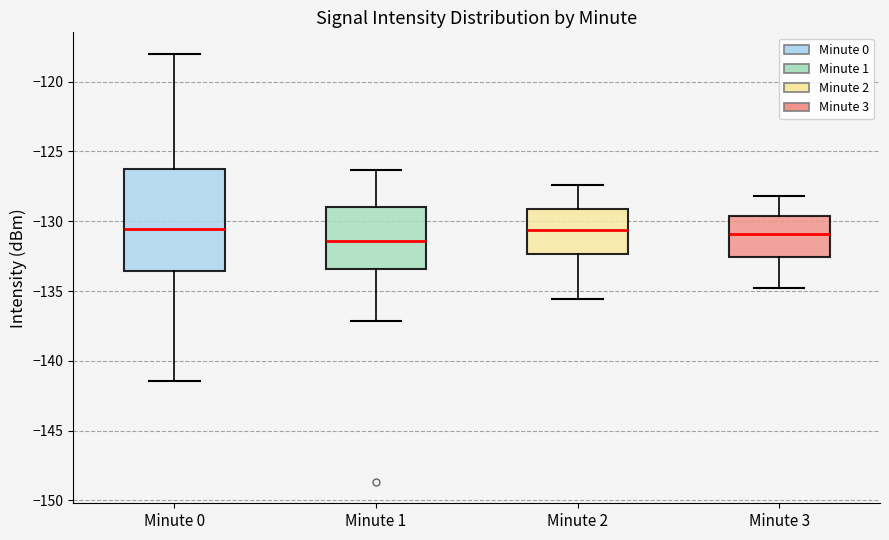

Reading left to right, read every box against the y-axis: the position of its median line, the range the box covers, and the ends of its whiskers. The values are not printed on the chart, so give them approximately, as read against the axis.

Minute 0: median -130.5, box -133.5 to -126.5, whiskers -141.5 to -118.0
Minute 1: median -131.5, box -133.5 to -129.0, whiskers -137.0 to -126.5
Minute 2: median -130.5, box -132.5 to -129.0, whiskers -135.5 to -127.5
Minute 3: median -131.0, box -132.5 to -129.5, whiskers -135.0 to -128.0